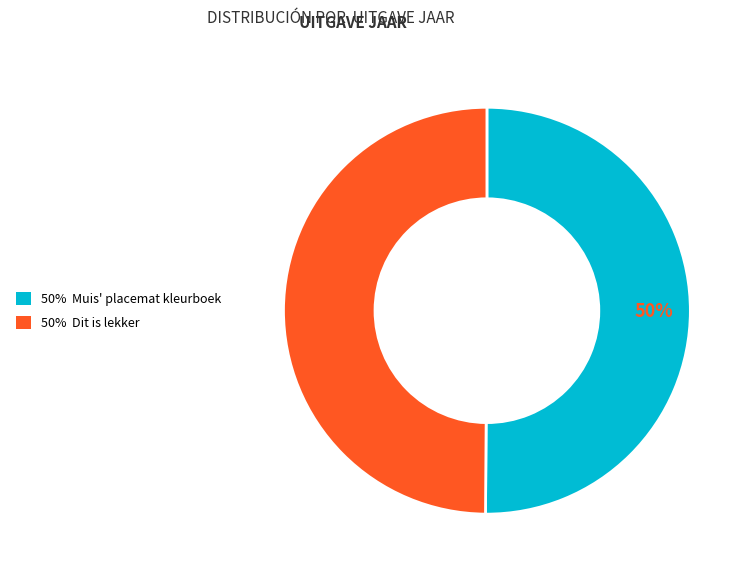

Approximately how many times larger is the value at 50% Dit is lekker compared to 50% Muis' placemat kleurboek?

1.0